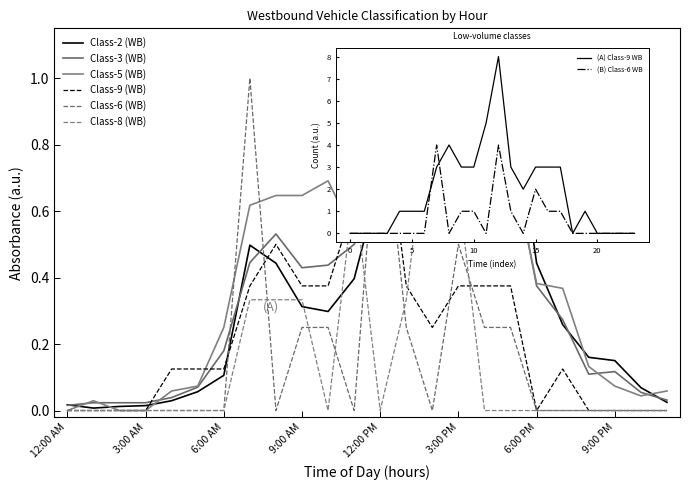

How many lines are shown in the chart?

6